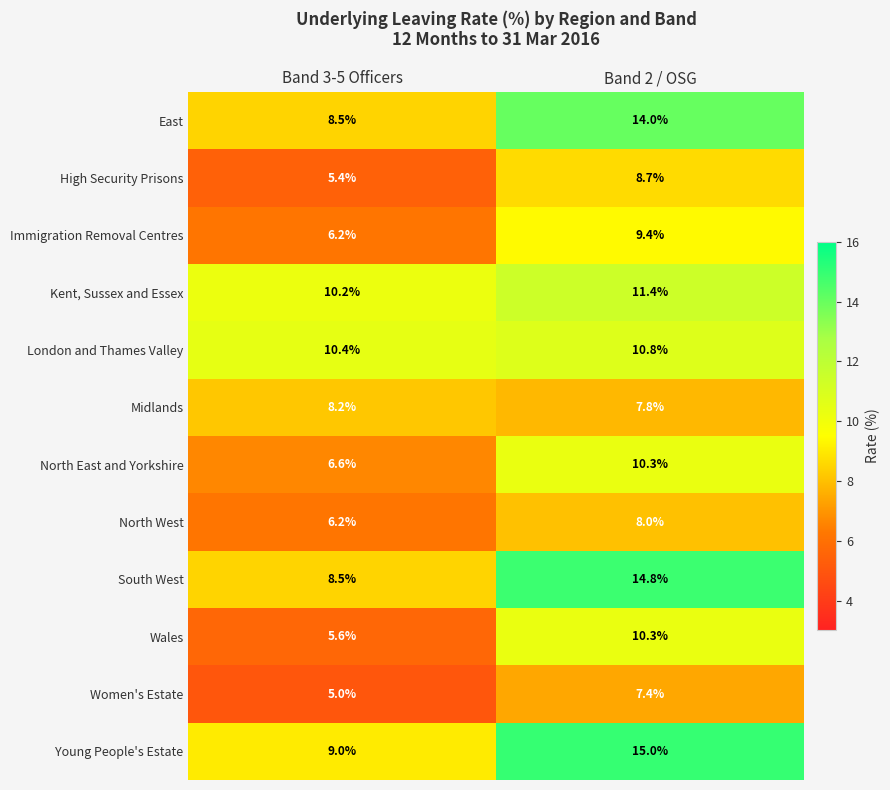

What is the sum of all Immigration Removal Centres values?

15.6